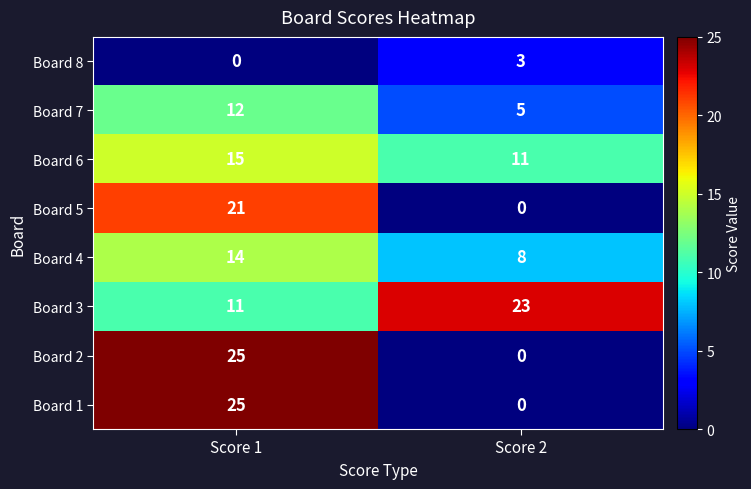

At which category does the chart reach its peak across all series?

Score 1